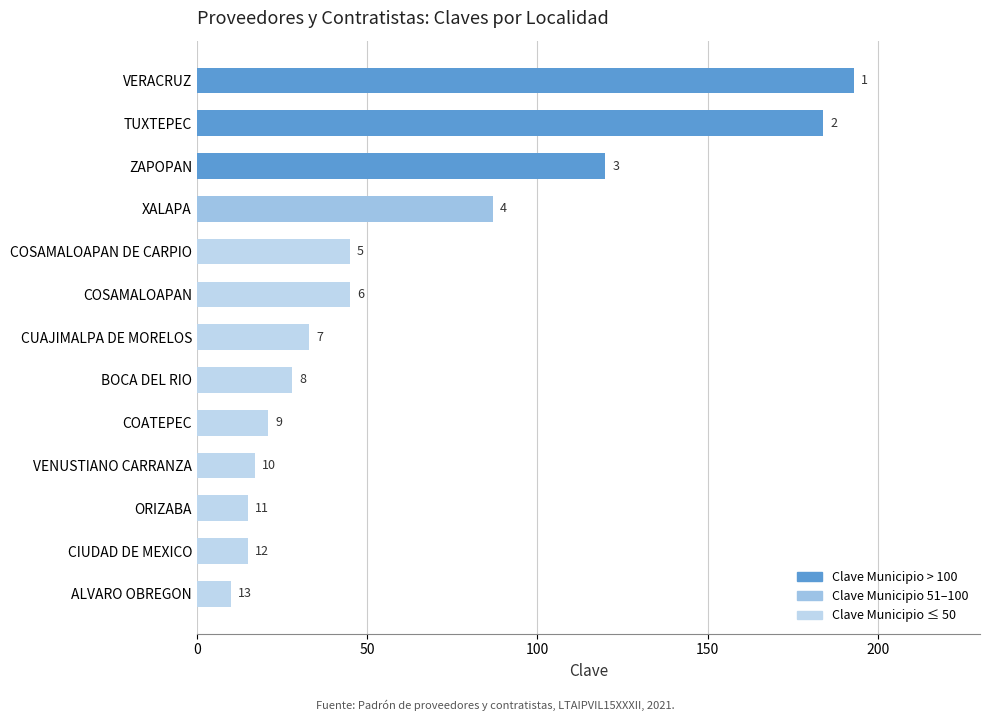

What is the maximum value shown in the chart?

193